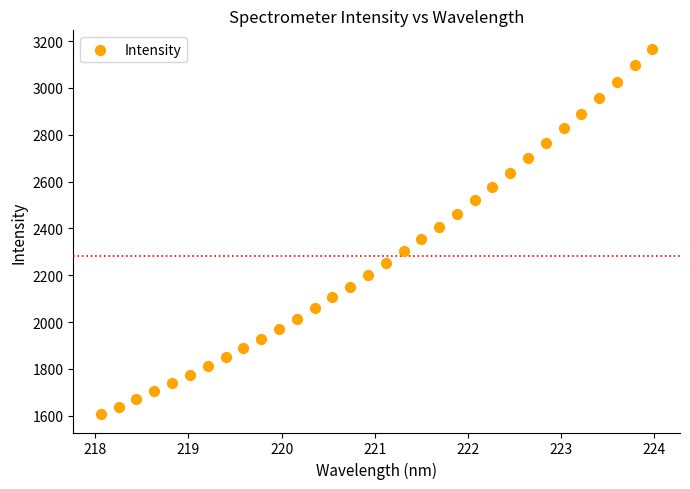

What is the range of X values (max minus min)?

5.9